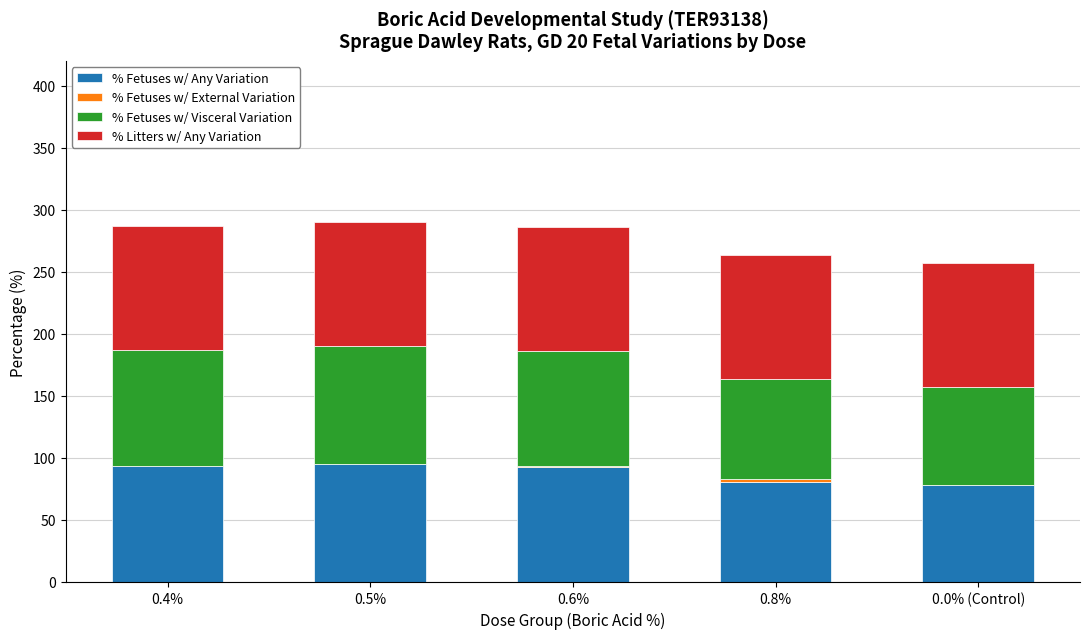

What is the maximum value for % Fetuses w/ Any Variation?

95.2